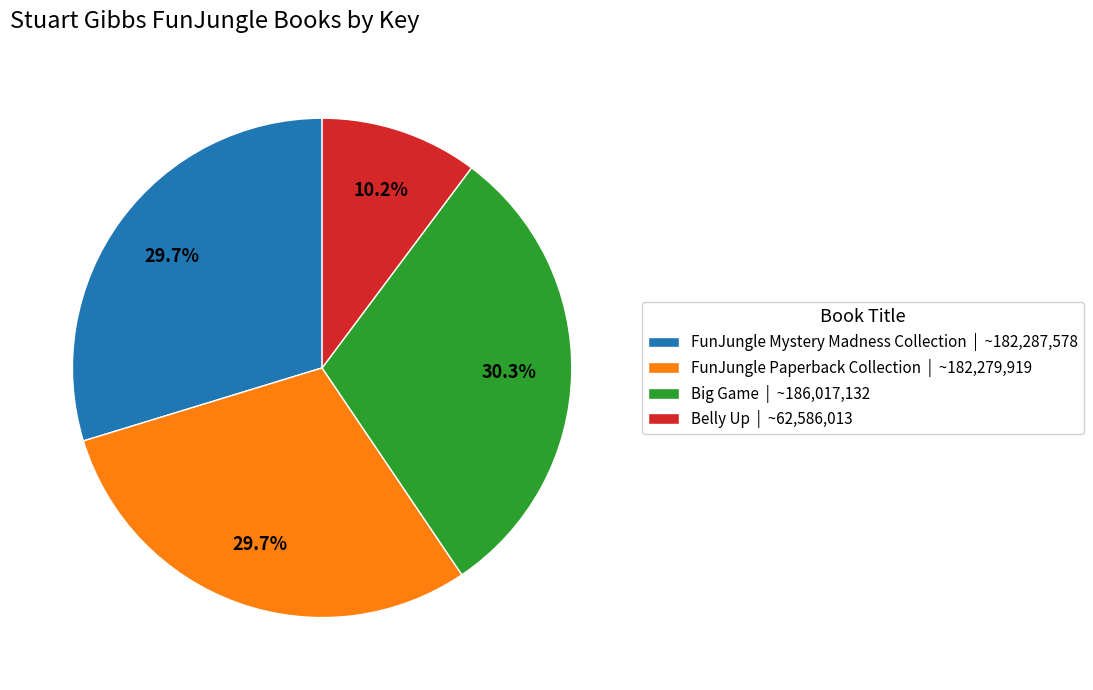

Which category has the smallest portion of the pie?

Belly Up